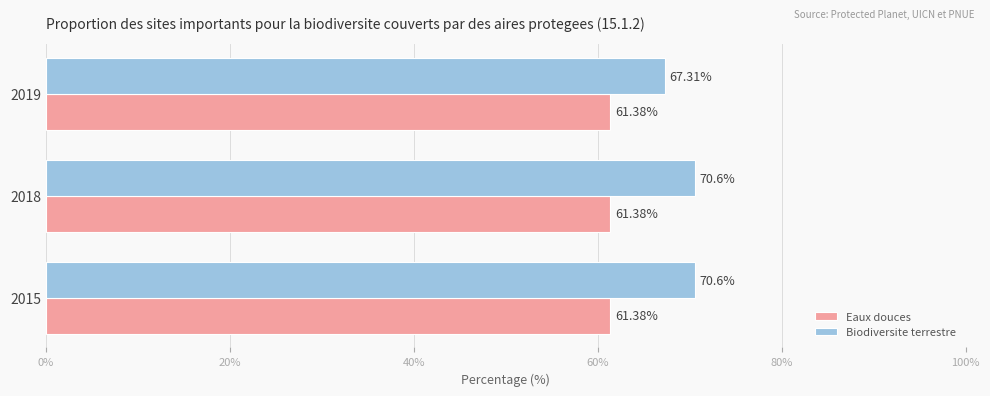

What is the total value across all series at 2015?

132.0